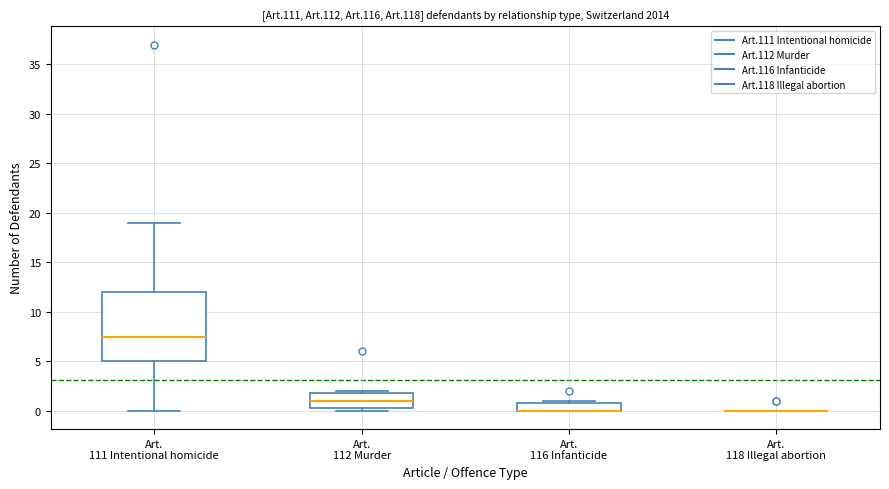

Which box is the tallest, from its lower edge to its upper edge?

Art. 111 Intentional homicide